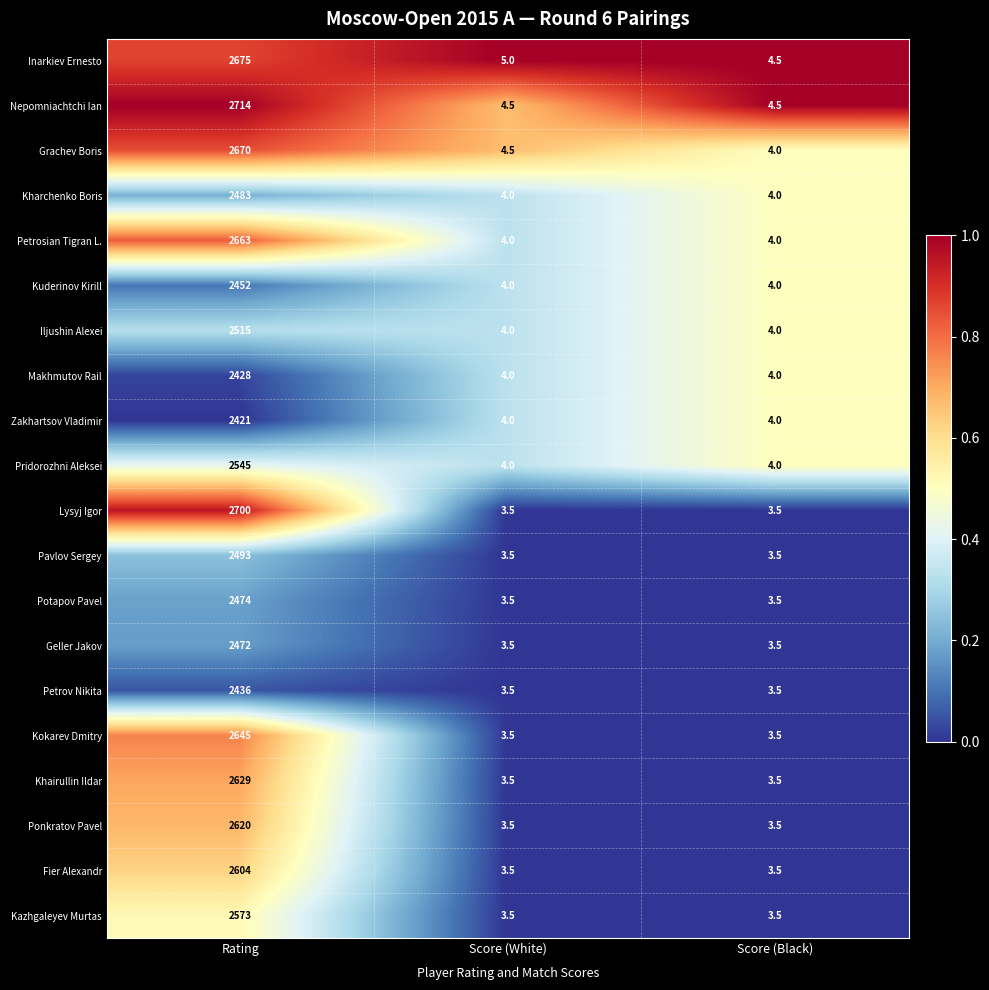

The Kokarev Dmitry series shows 2645.0 at Rating. True or false?

True